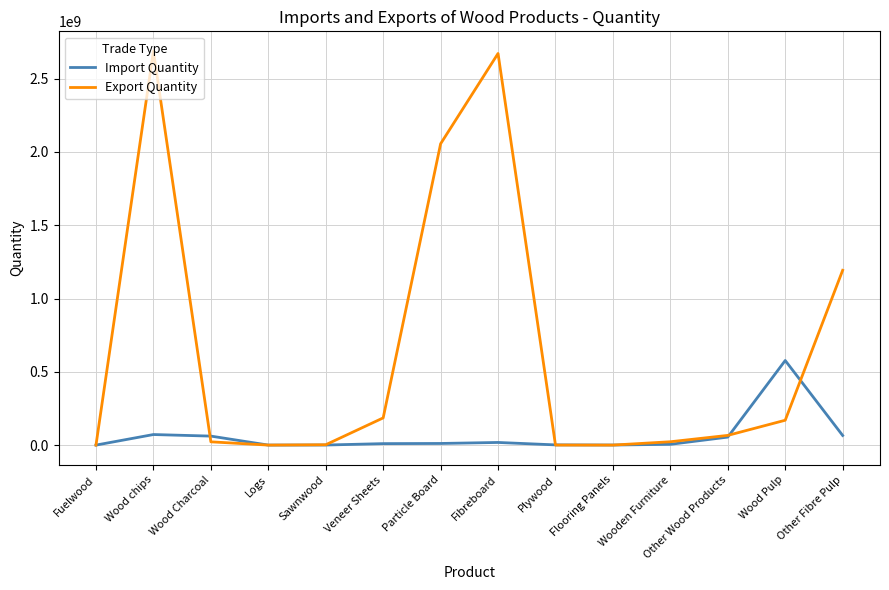

How many lines are shown in the chart?

2